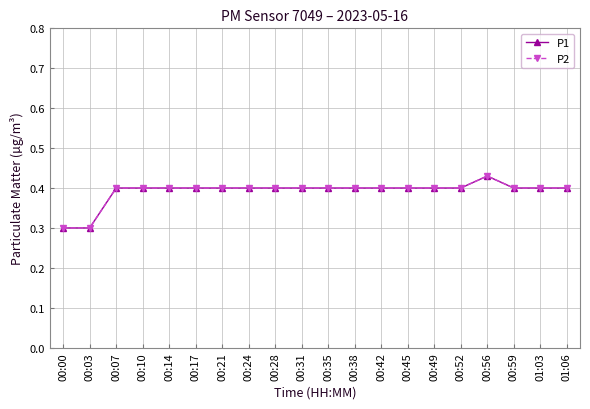

True or false: P1 and P2 cross at least once.

False